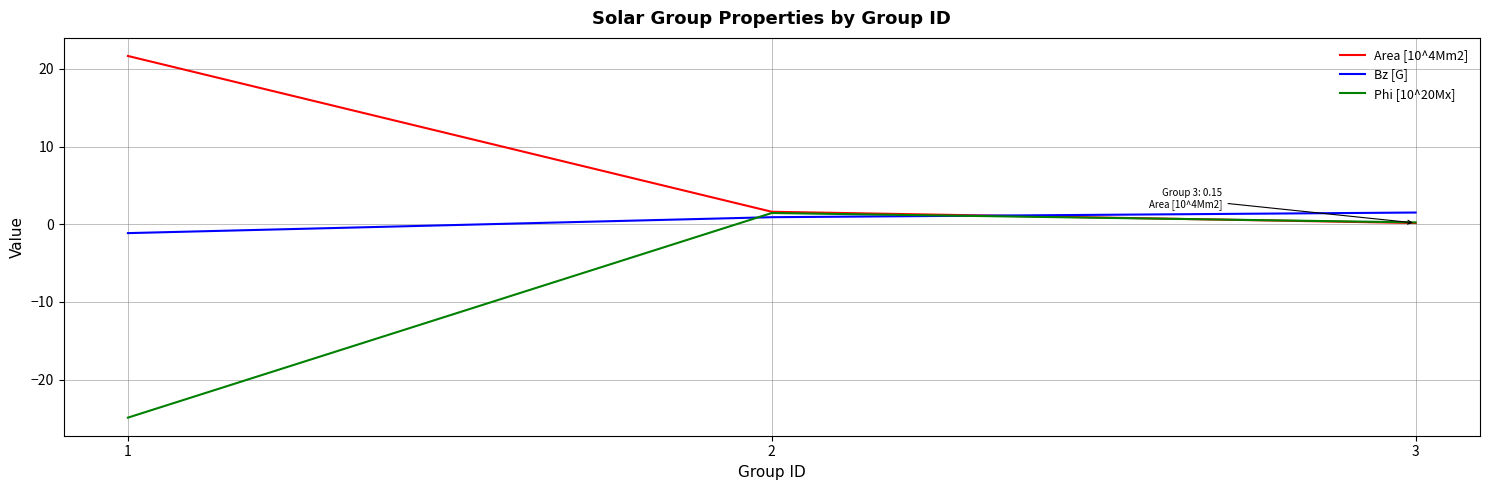

What is the minimum value shown in the chart?

-24.9